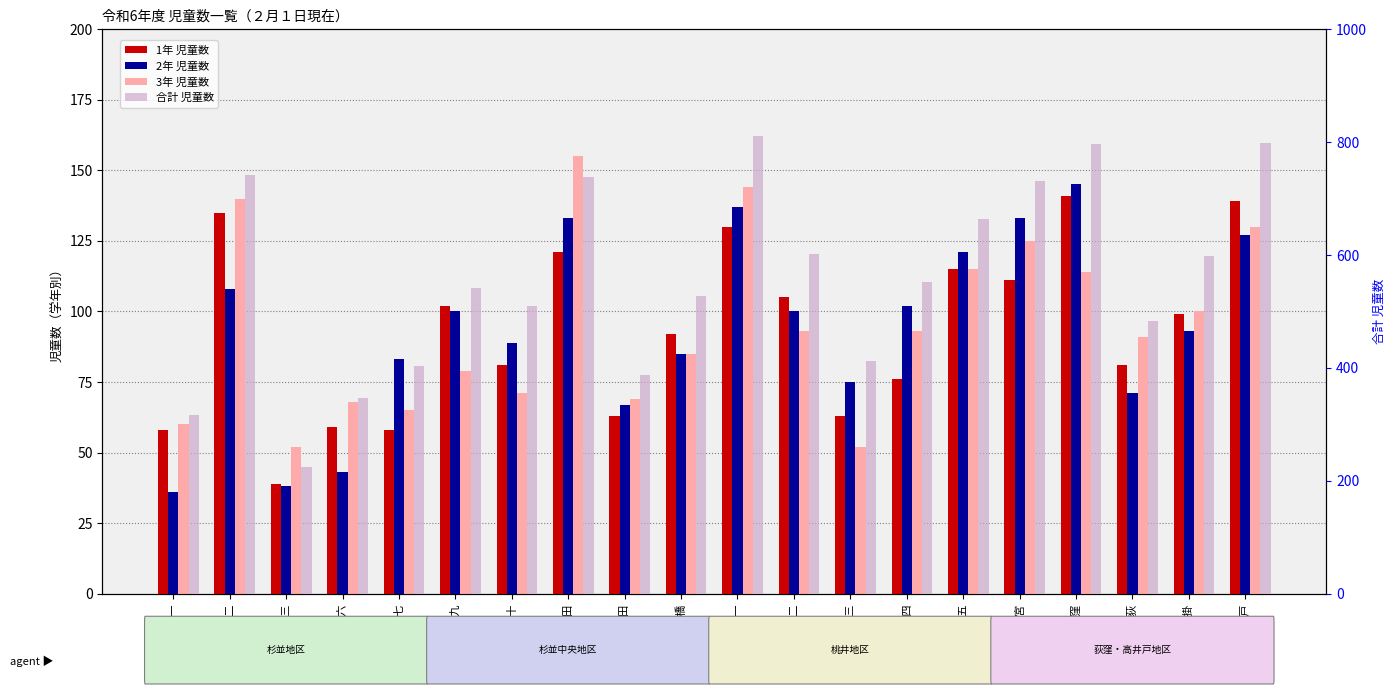

What is the label of the 11th bar from the right?

馬橋